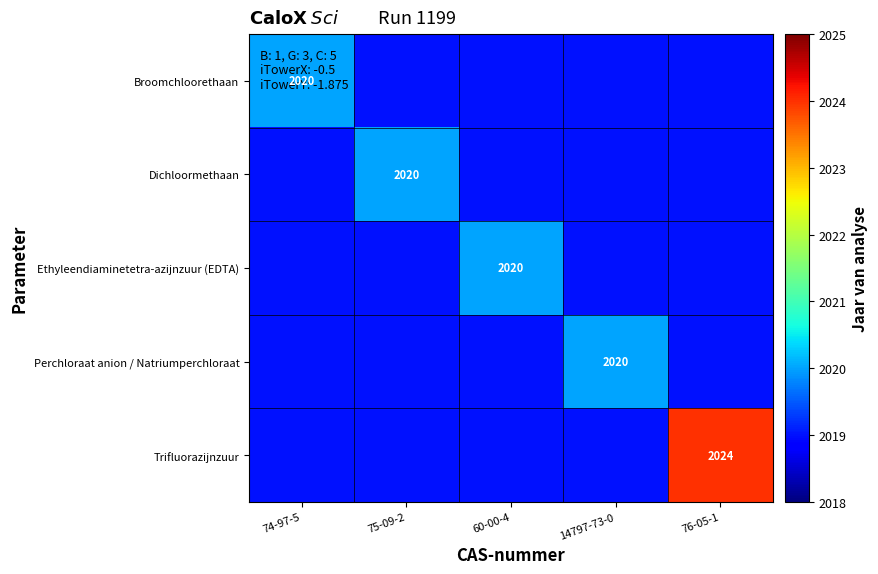

True or false: Perchloraat anion / Natriumperchloraat has a value of 2020 at 14797-73-0.

True